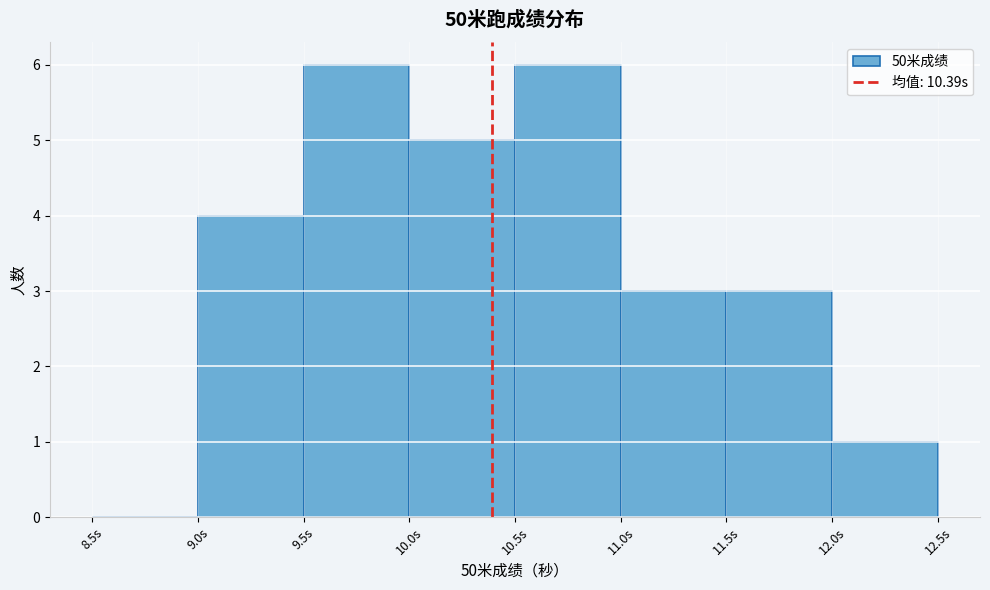

Reading left to right, transcribe this chart: for each bar, give the range it covers on the x-axis and its height. The values are not printed on the chart, so give them approximately, as read against the axis.

8.5 to 9.0: 0
9.0 to 9.5: 4
9.5 to 10.0: 6
10.0 to 10.5: 5
10.5 to 11.0: 6
11.0 to 11.5: 3
11.5 to 12.0: 3
12.0 to 12.5: 1